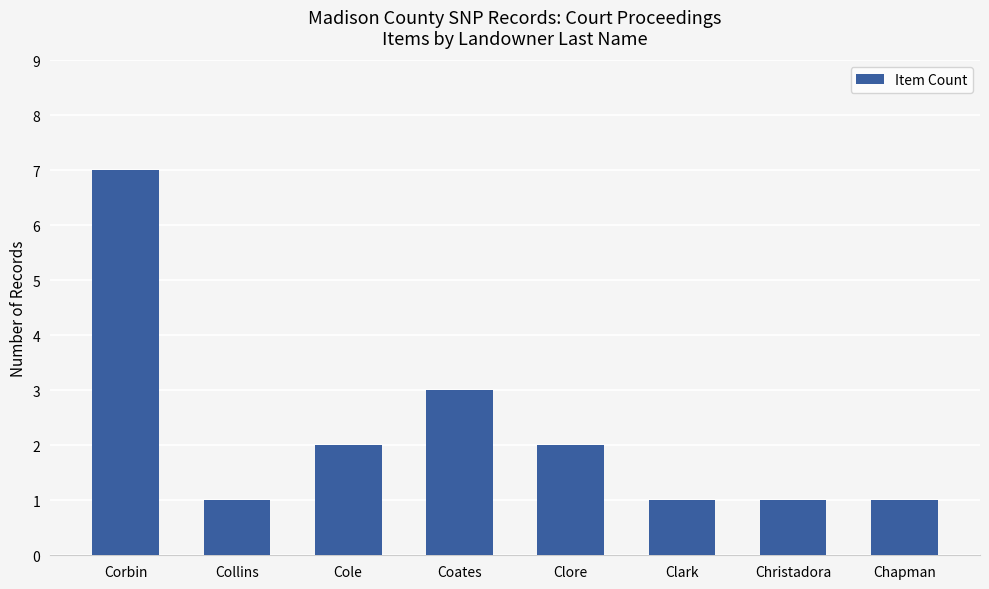

Approximately how many times larger is the value at Chapman compared to Cole?

0.5